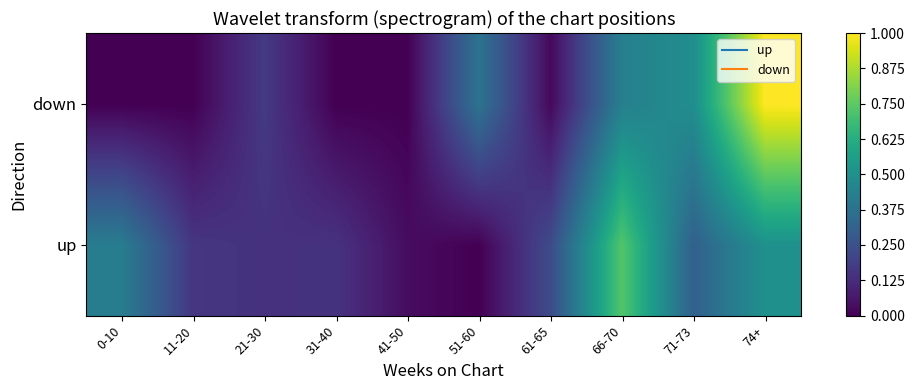

Rank the series by their average value, from highest to lowest.

up, down